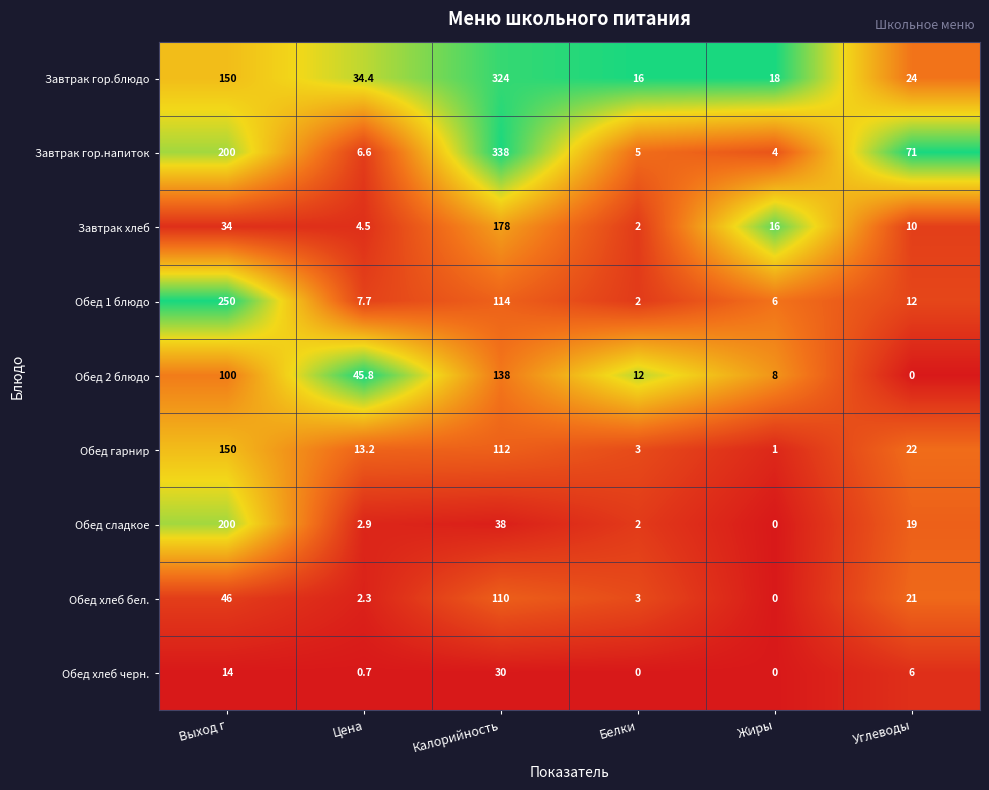

List the series in order of their peak value, highest first.

Завтрак гор.напиток, Завтрак гор.блюдо, Обед 1 блюдо, Обед сладкое, Завтрак хлеб, Обед гарнир, Обед 2 блюдо, Обед хлеб бел., Обед хлеб черн.